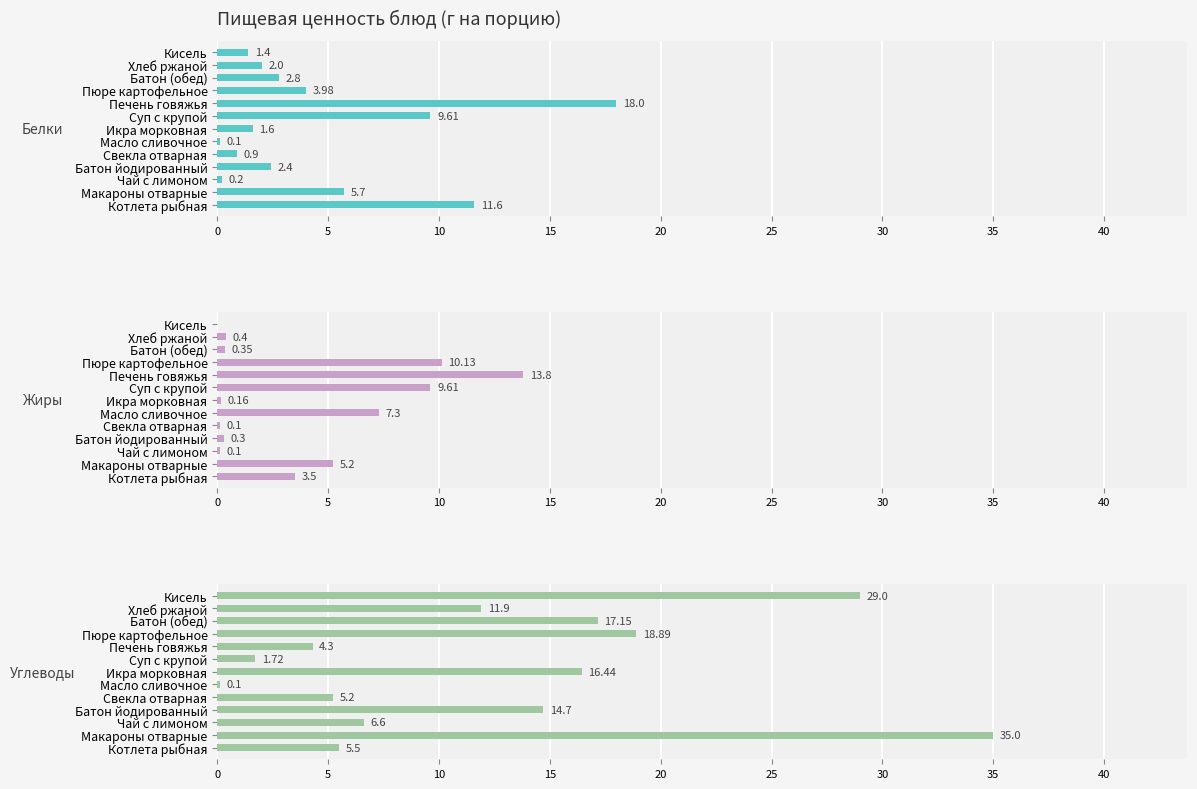

What is the highest value of the Жиры series?

13.8